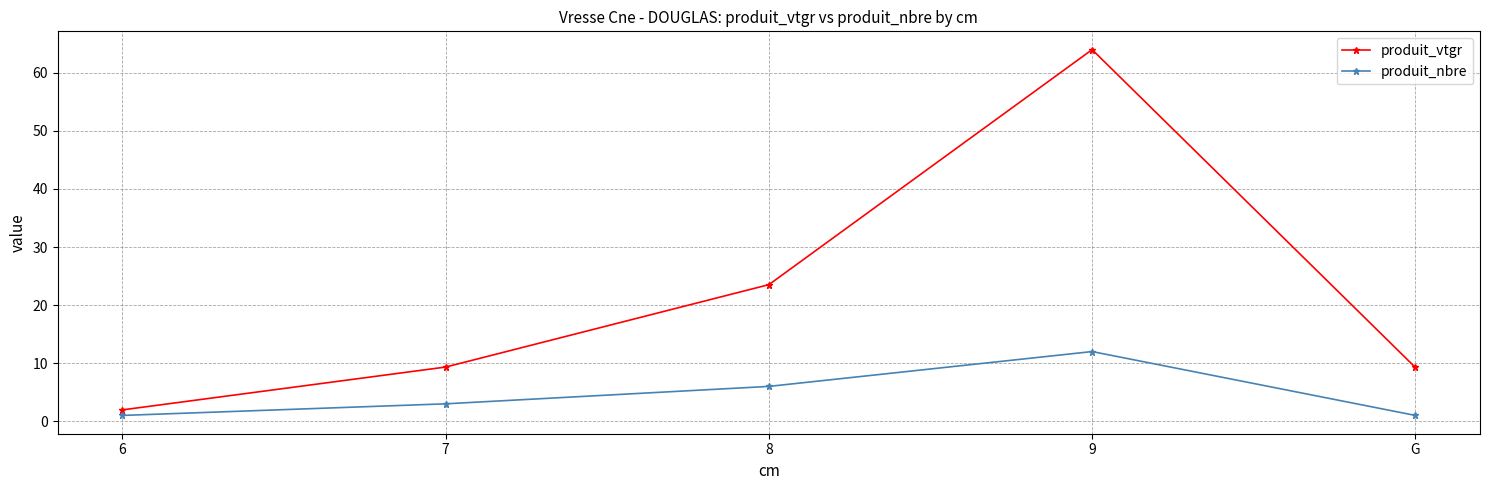

What is the difference between the second highest and minimum values in the produit_vtgr series?

21.6